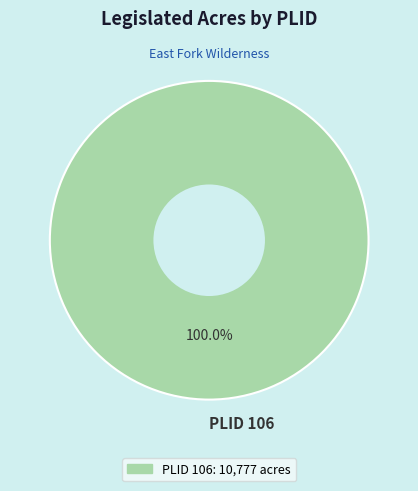

Rank the categories by value from lowest to highest.

PLID 106